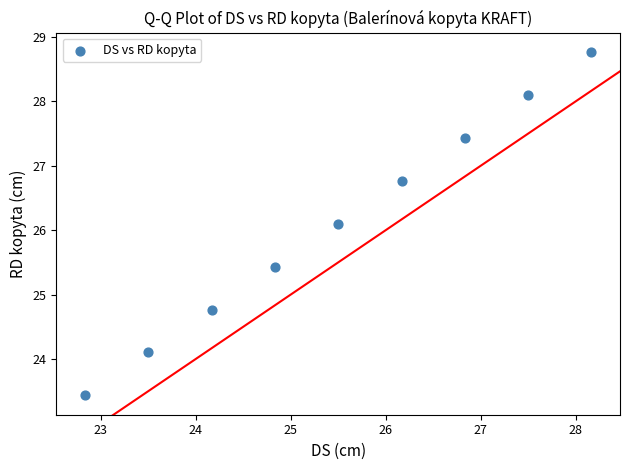

What Y value in the scatter plot is closest to 26?

26.1